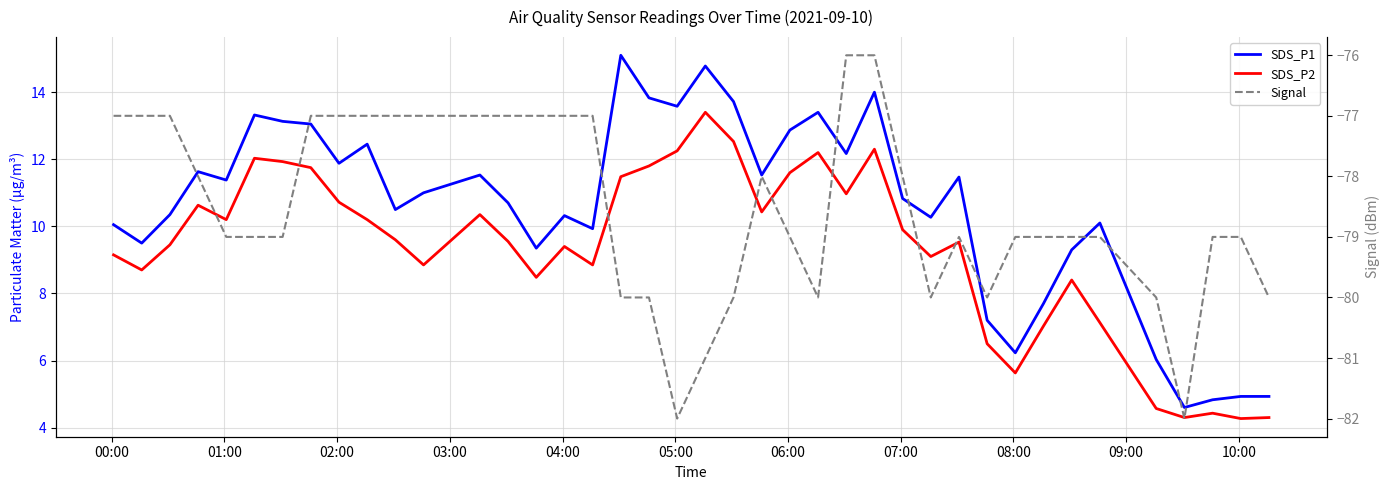

Between 01:00 and 02:00, which is larger?

02:00